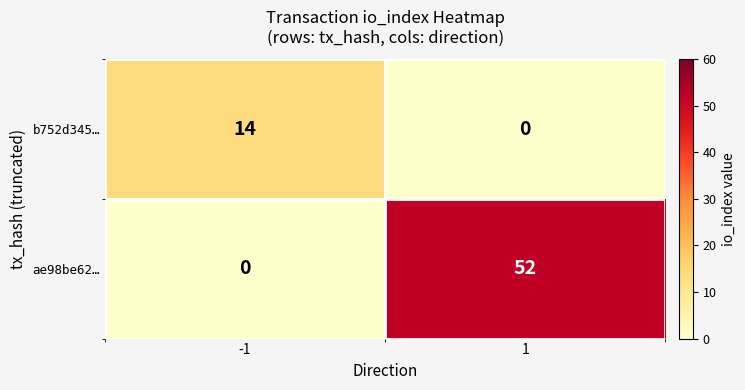

List the series in order of their overall mean, lowest first.

b752d345…, ae98be62…